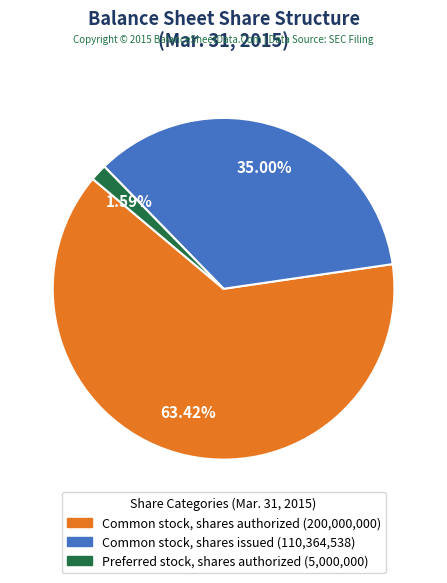

To the nearest percent, what is the average slice percentage?

33%